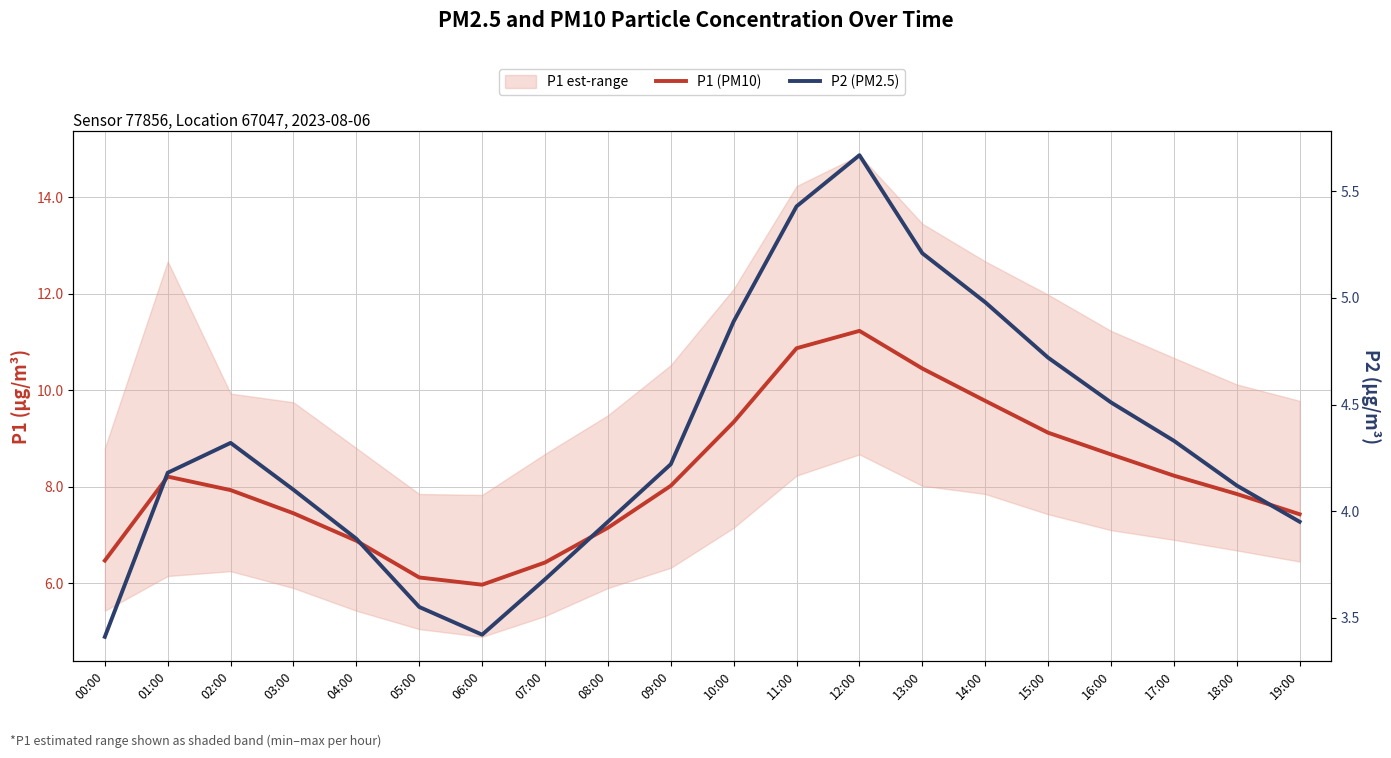

What is the value of the P2 (PM2.5) point at the 7th from the left?

3.4